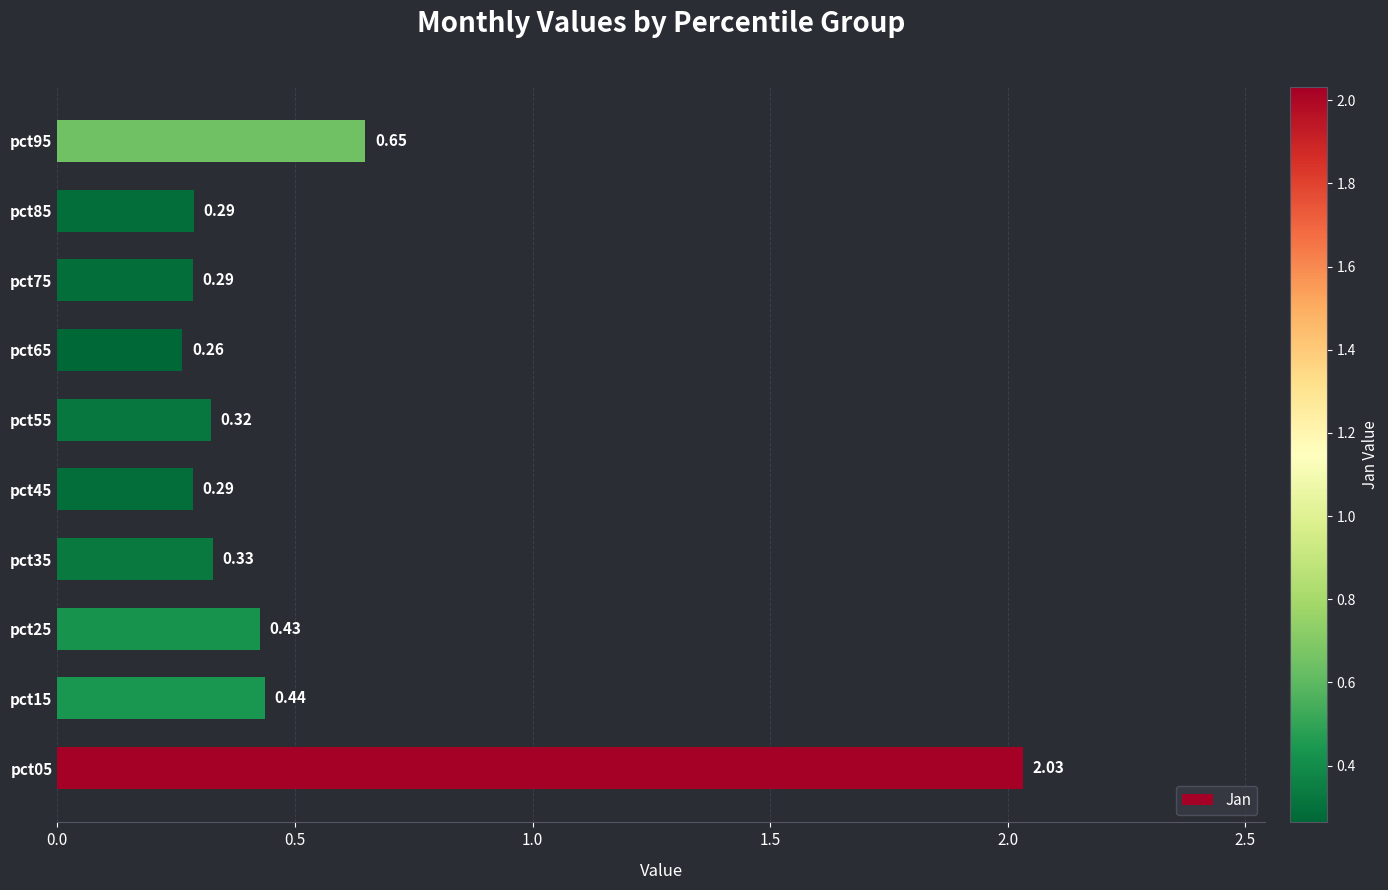

What is the average value?

0.5